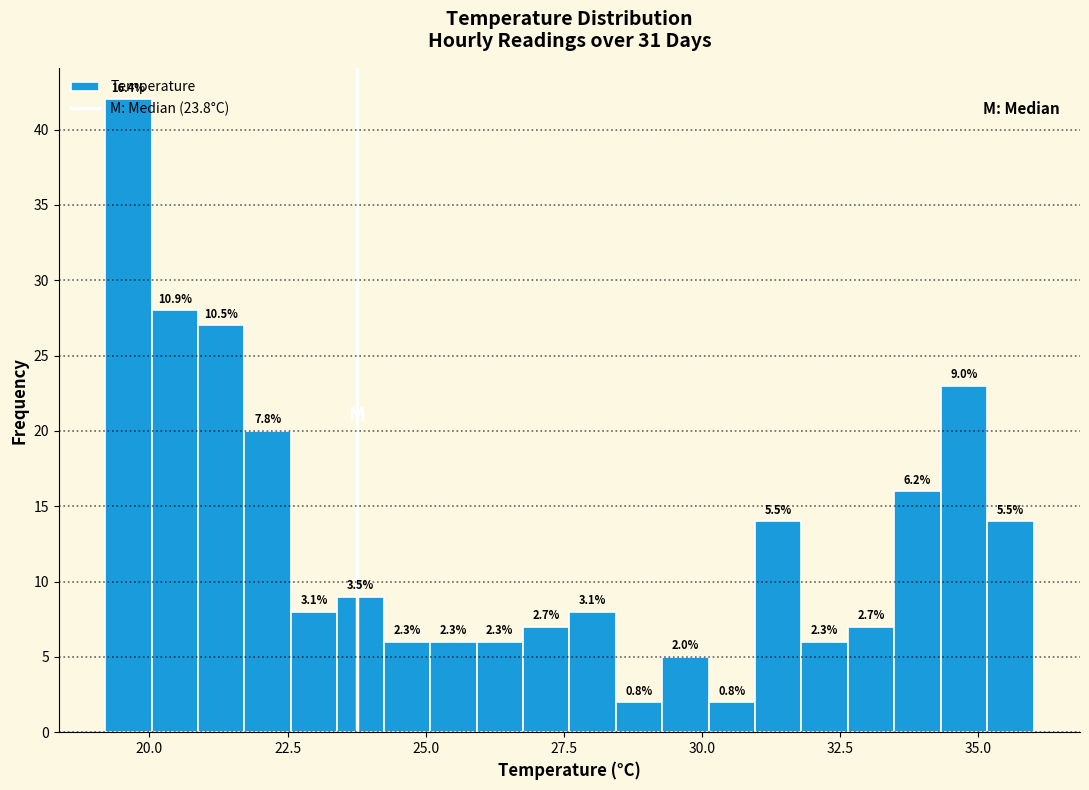

Read against the x-axis, roughly where is the centre of the tallest bar?

19.5